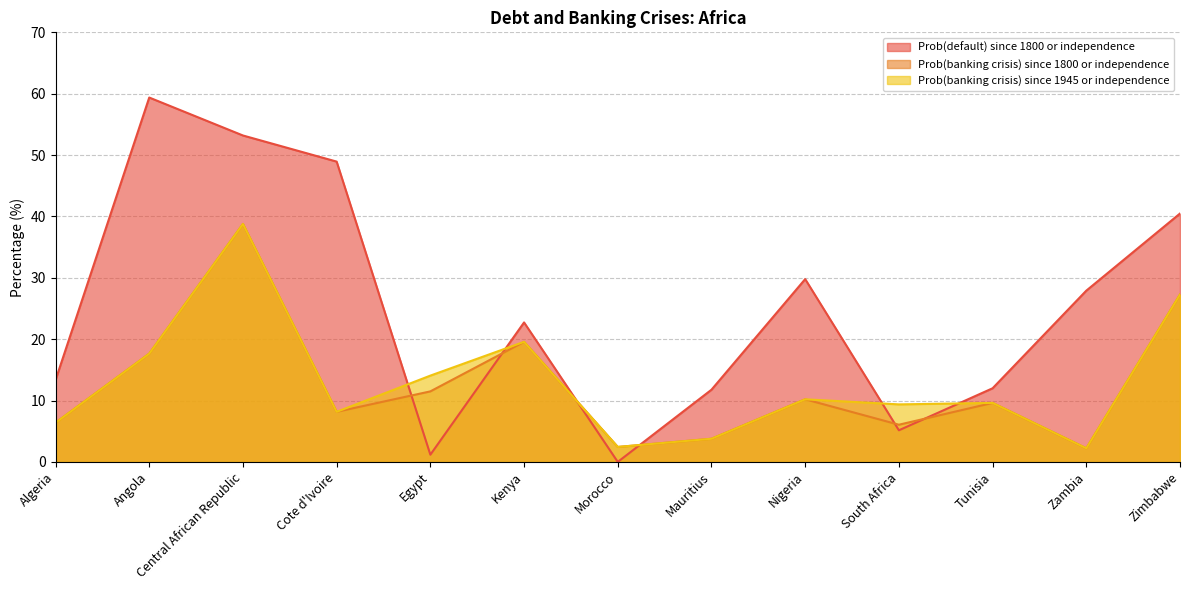

What is the highest value of the Prob(banking crisis) since 1800 or independence series?

38.8